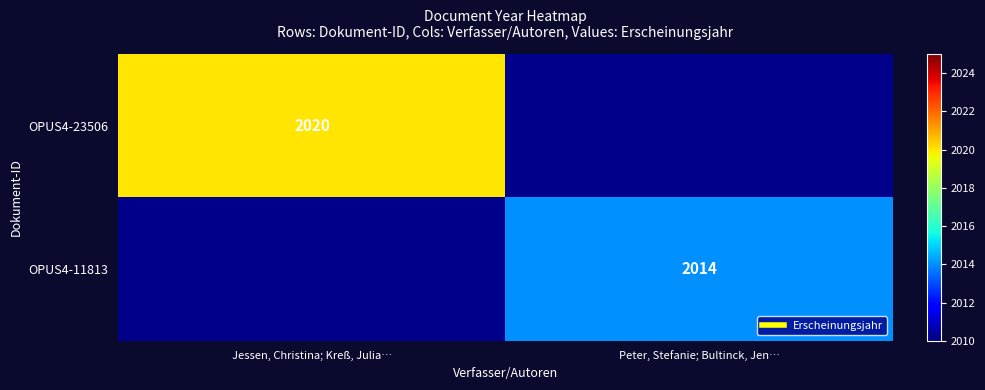

The value of OPUS4-23506 at Jessen, Christina; Kreß, Julia… is 3152.7. True or false?

False